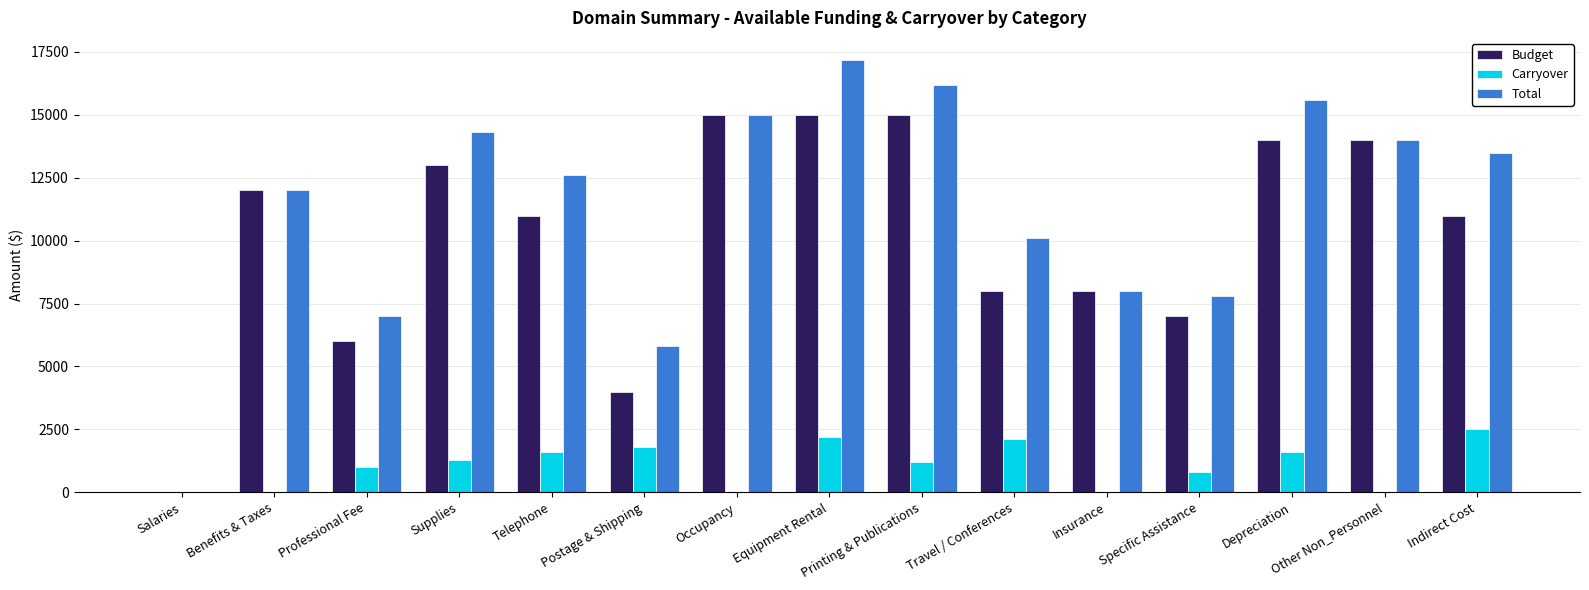

What are all the series names shown in the legend?

Budget, Carryover, Total